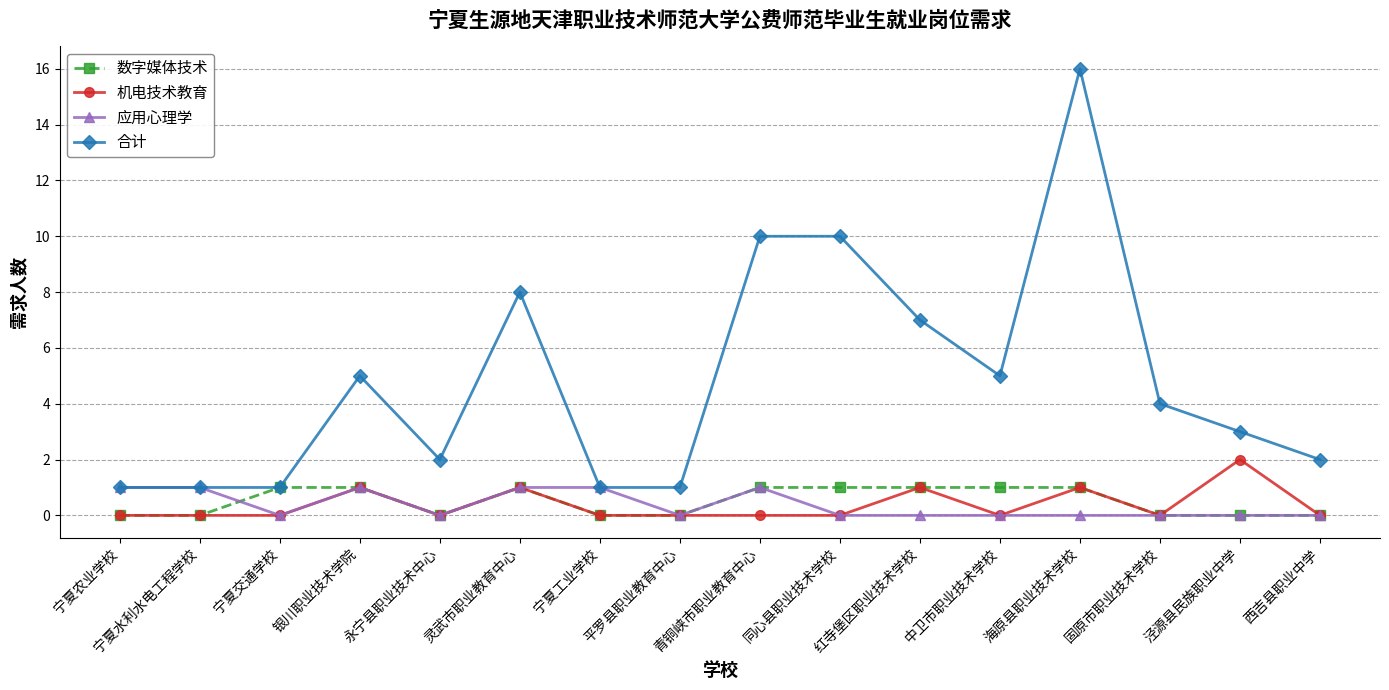

The value of 应用心理学 at 平罗县职业教育中心 is 0. True or false?

True